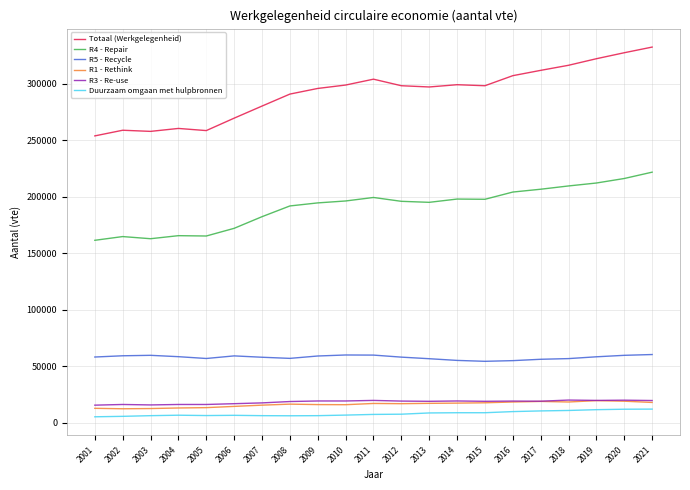

Which series changed the most between 2001 and 2018?

Totaal (Werkgelegenheid)